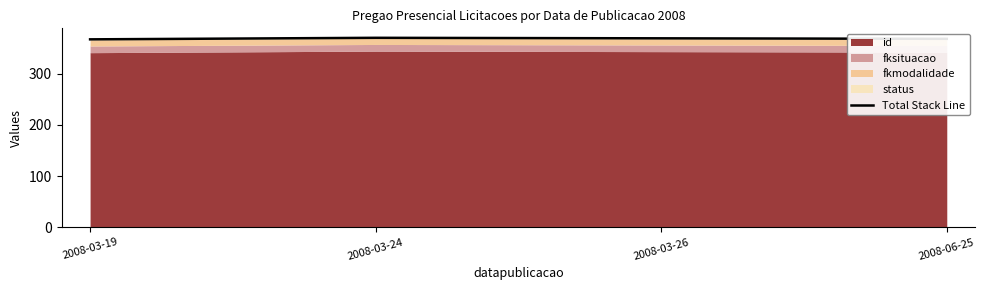

What is the value of the 4th point from the left?

368